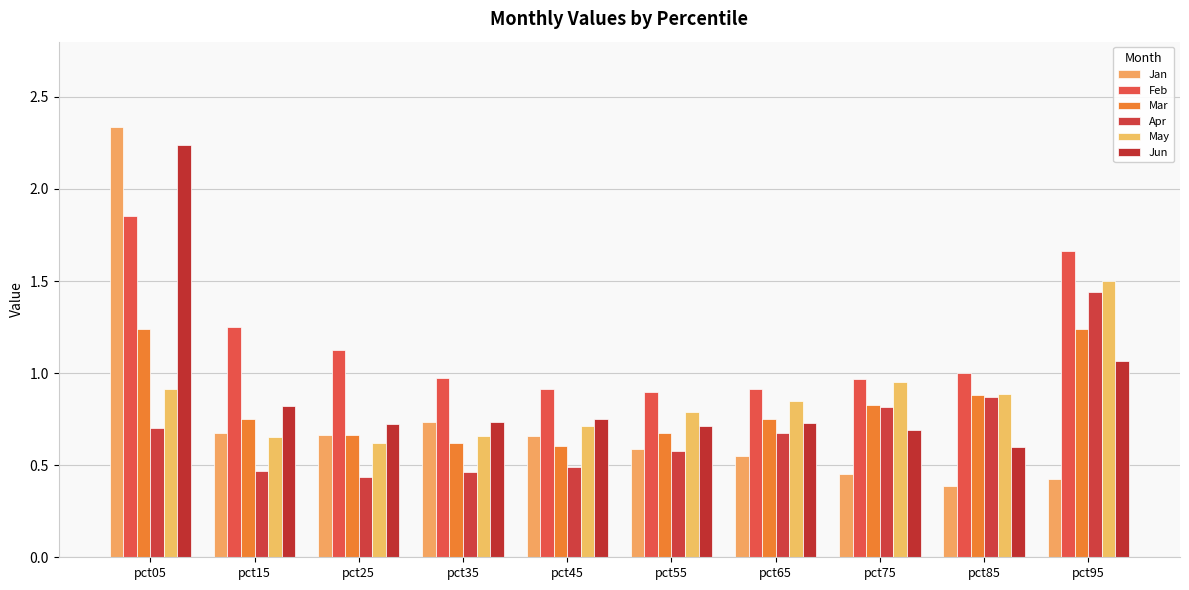

Reading left to right, transcribe all the data shown in this chart.

Jan: 2.3	0.7	0.7	0.7	0.7	0.6	0.6	0.5	0.4	0.4
Feb: 1.9	1.3	1.1	1.0	0.9	0.9	0.9	1.0	1.0	1.7
Mar: 1.2	0.8	0.7	0.6	0.6	0.7	0.8	0.8	0.9	1.2
Apr: 0.7	0.5	0.4	0.5	0.5	0.6	0.7	0.8	0.9	1.4
May: 0.9	0.7	0.6	0.7	0.7	0.8	0.8	1.0	0.9	1.5
Jun: 2.2	0.8	0.7	0.7	0.7	0.7	0.7	0.7	0.6	1.1